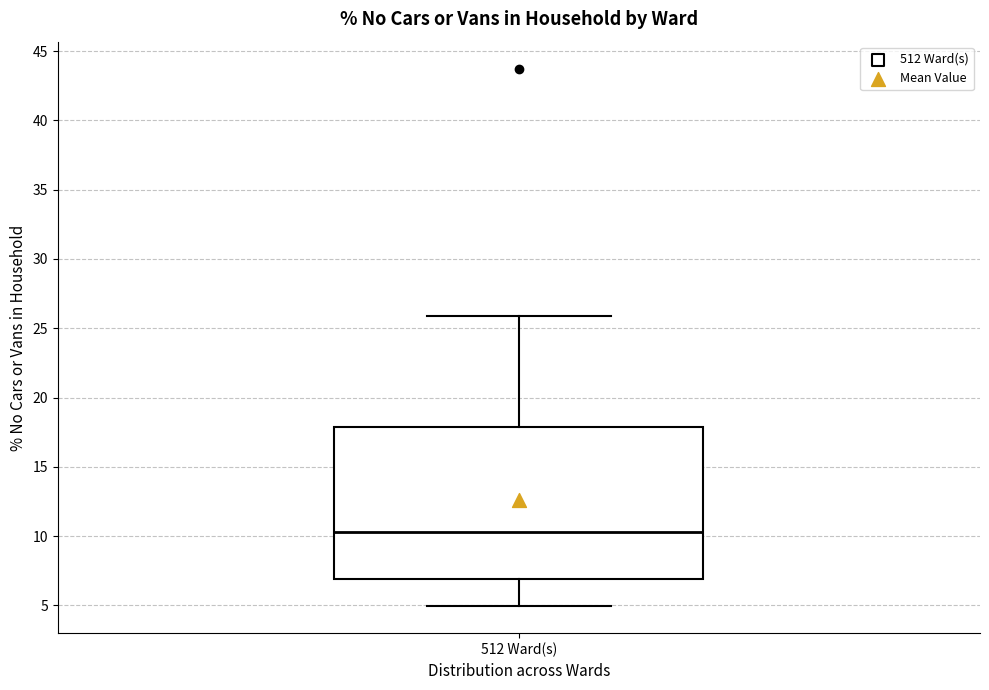

Read this box plot against the y-axis: the position of the median line, the range covered by the box, and the ends of both whiskers. The values are not printed on the chart, so give them approximately, as read against the axis.

median 10.5, box 7.0 to 18.0, whiskers 5.0 to 26.0